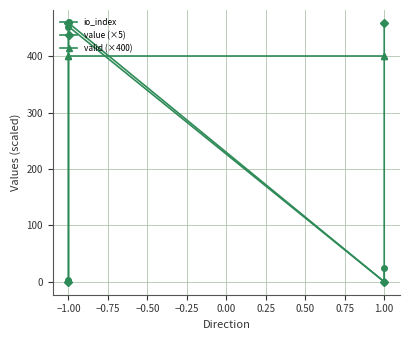

At which category does the chart reach its peak across all series?

−1.00